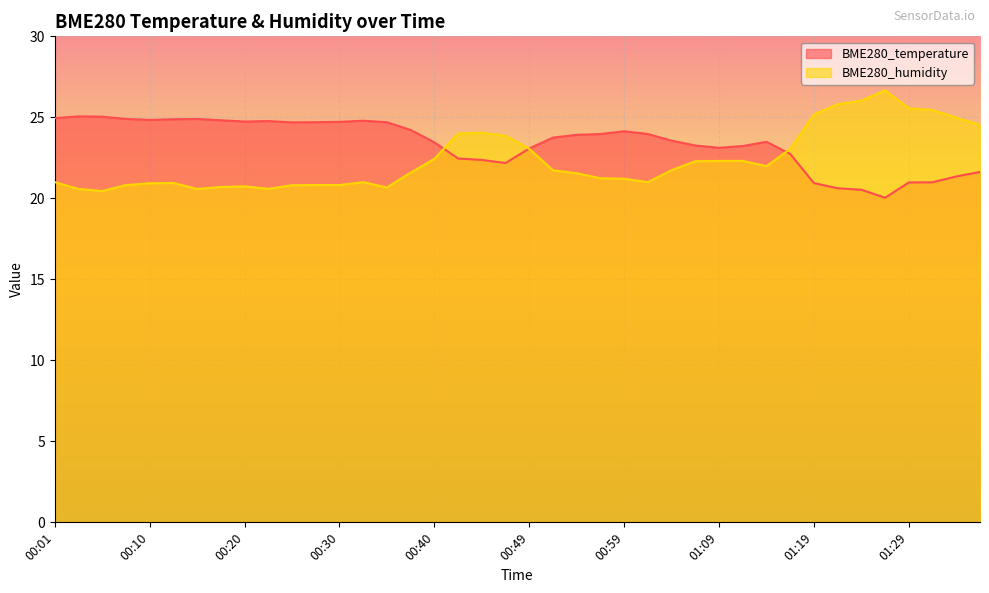

How many series are shown in this chart?

2